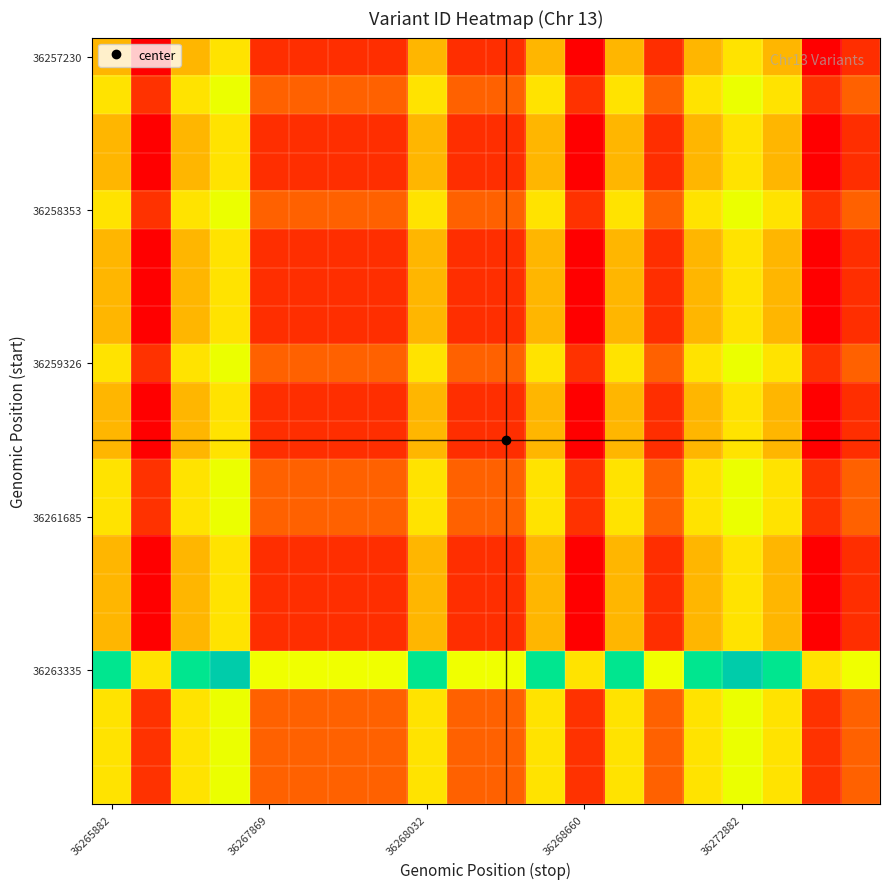

What is the maximum value shown in the chart?

1.0